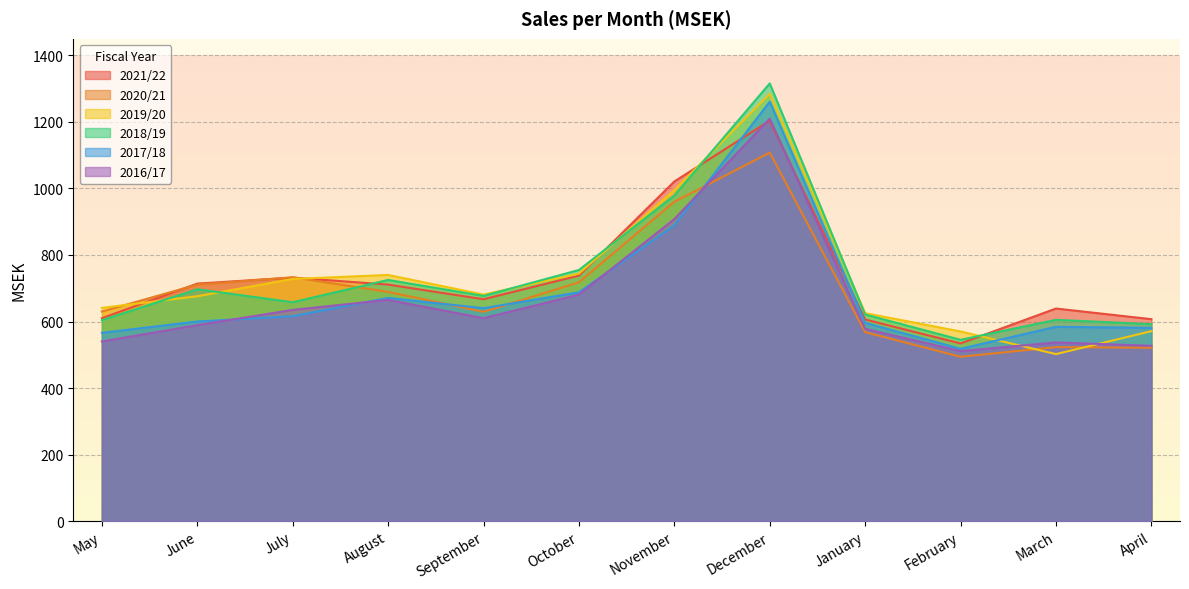

What is the difference between the second highest and minimum values in the 2019/20 series?

493